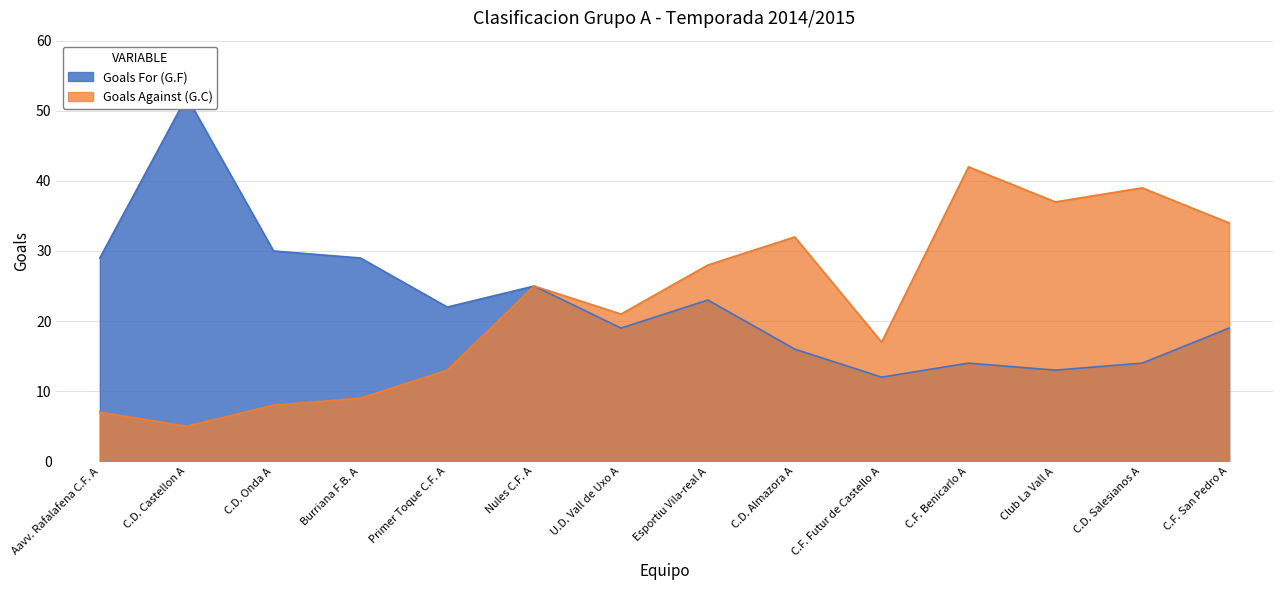

True or false: Goals For (G.F) and Goals Against (G.C) cross at least once.

False